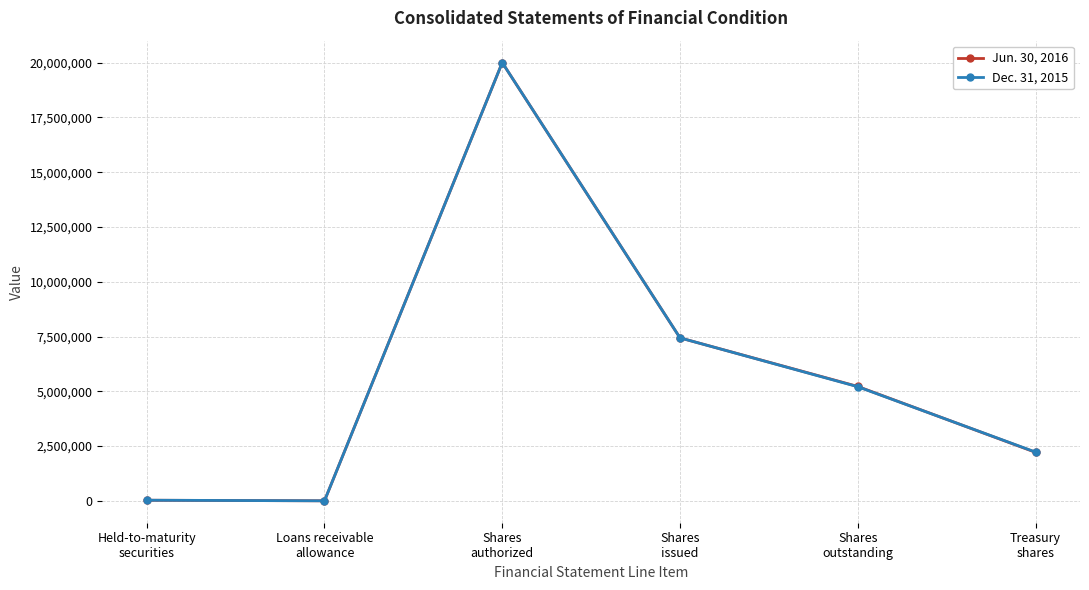

Rank the series by their average value, from highest to lowest.

Dec. 31, 2015, Jun. 30, 2016